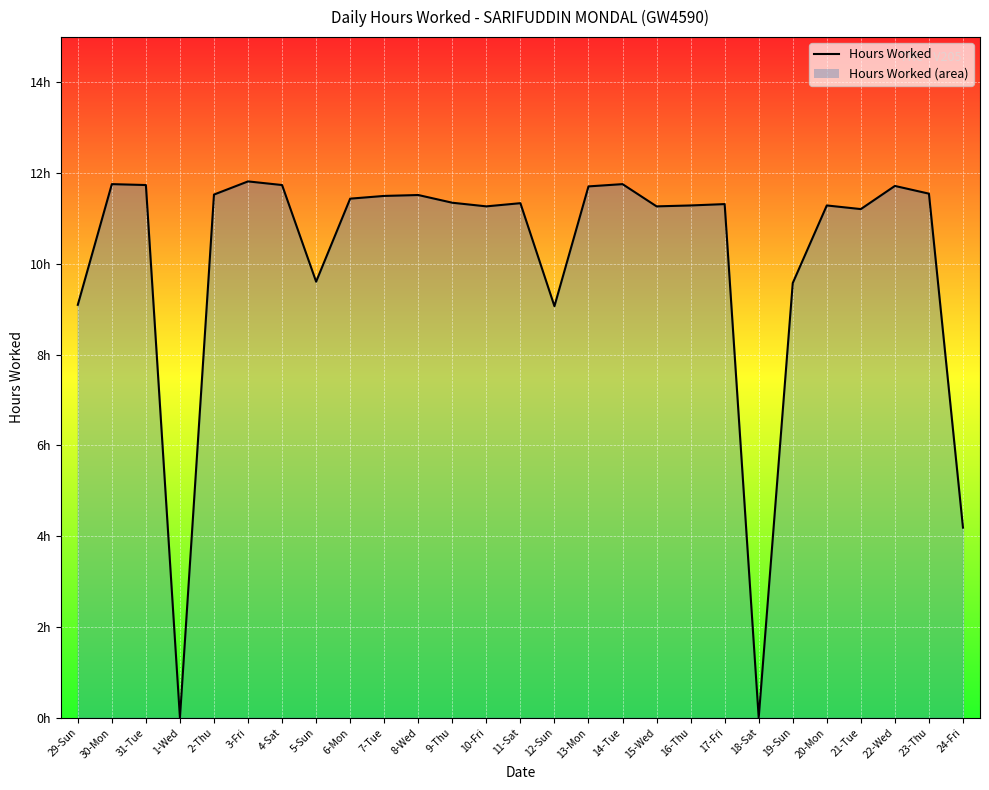

Reading right to left, extract all data points from this chart.

24-Fri=4.2	23-Thu=11.6	22-Wed=11.7	21-Tue=11.2	20-Mon=11.3	19-Sun=9.6	18-Sat=0.0	17-Fri=11.3	16-Thu=11.3	15-Wed=11.3	14-Tue=11.8	13-Mon=11.7	12-Sun=9.1	11-Sat=11.3	10-Fri=11.3	9-Thu=11.3	8-Wed=11.5	7-Tue=11.5	6-Mon=11.4	5-Sun=9.6	4-Sat=11.7	3-Fri=11.8	2-Thu=11.5	1-Wed=0.0	31-Tue=11.7	30-Mon=11.8	29-Sun=9.1